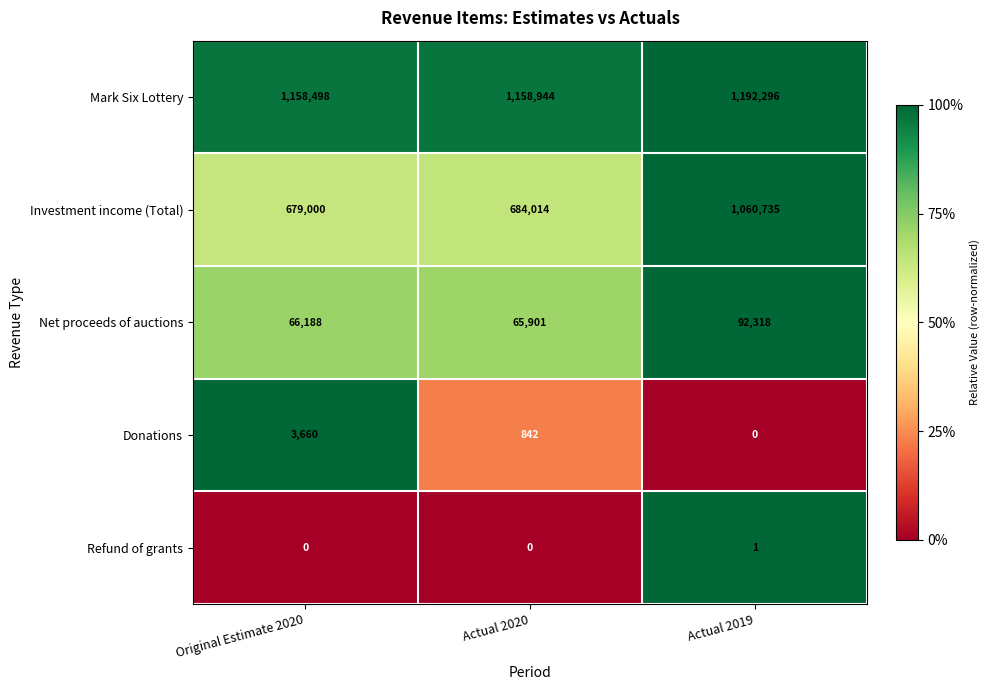

Reading right to left, list all the values displayed in this chart.

Mark Six Lottery: Actual 2019=1192296	Actual 2020=1158944	Original Estimate 2020=1158498
Investment income (Total): Actual 2019=1060735	Actual 2020=684014	Original Estimate 2020=679000
Net proceeds of auctions: Actual 2019=92318	Actual 2020=65901	Original Estimate 2020=66188
Donations: Actual 2019=0	Actual 2020=842	Original Estimate 2020=3660
Refund of grants: Actual 2019=1	Actual 2020=0	Original Estimate 2020=0